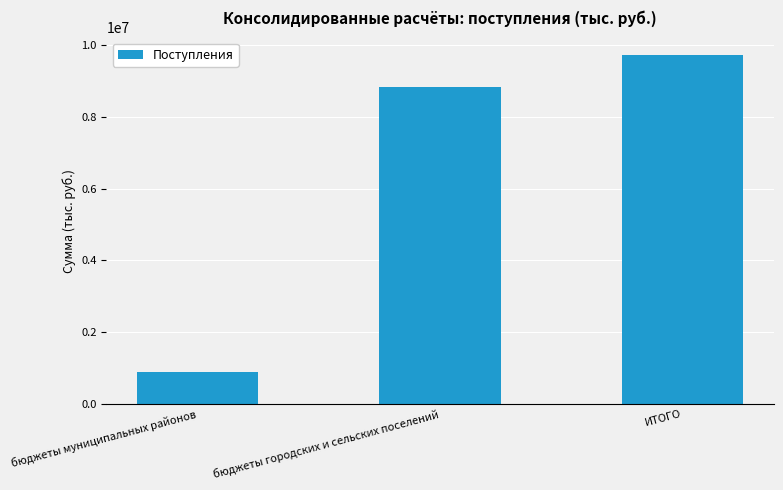

Reading left to right, extract all data points from this chart.

902171.5	8822036.0	9724207.5